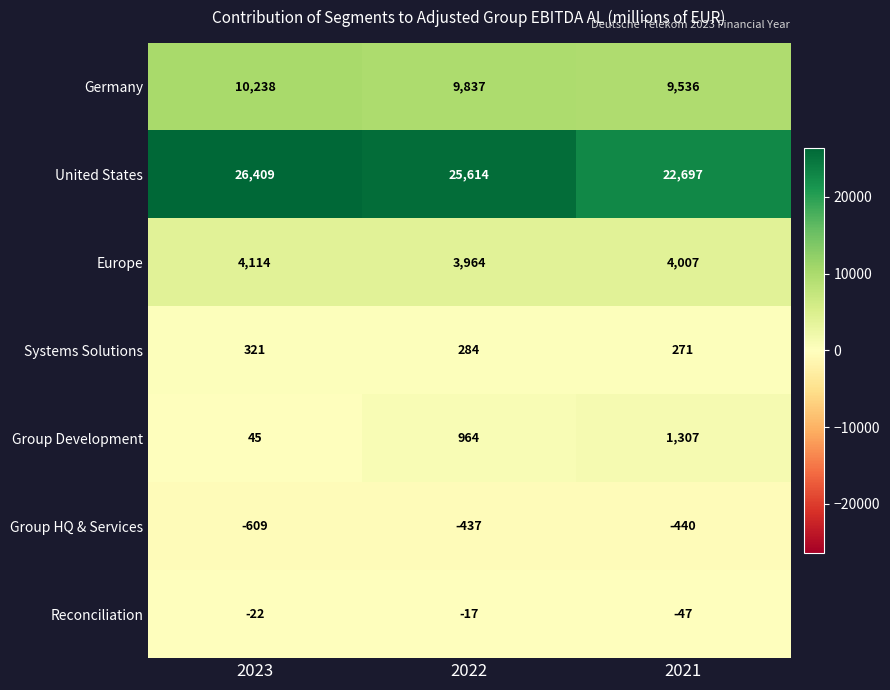

What is the greatest value displayed?

26409